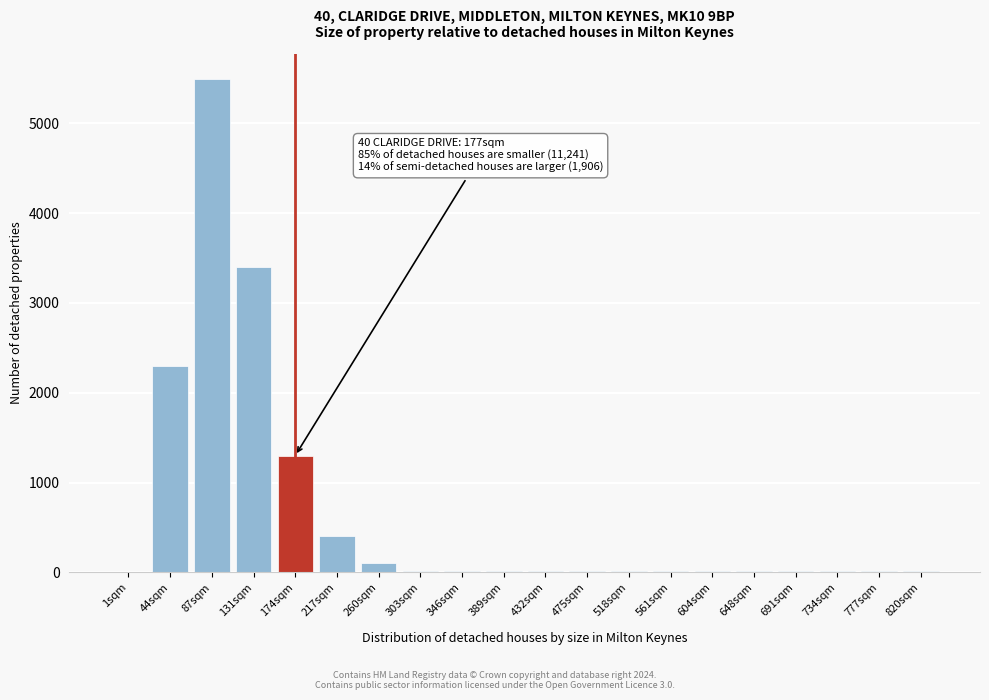

What is the sum of all values?

13130